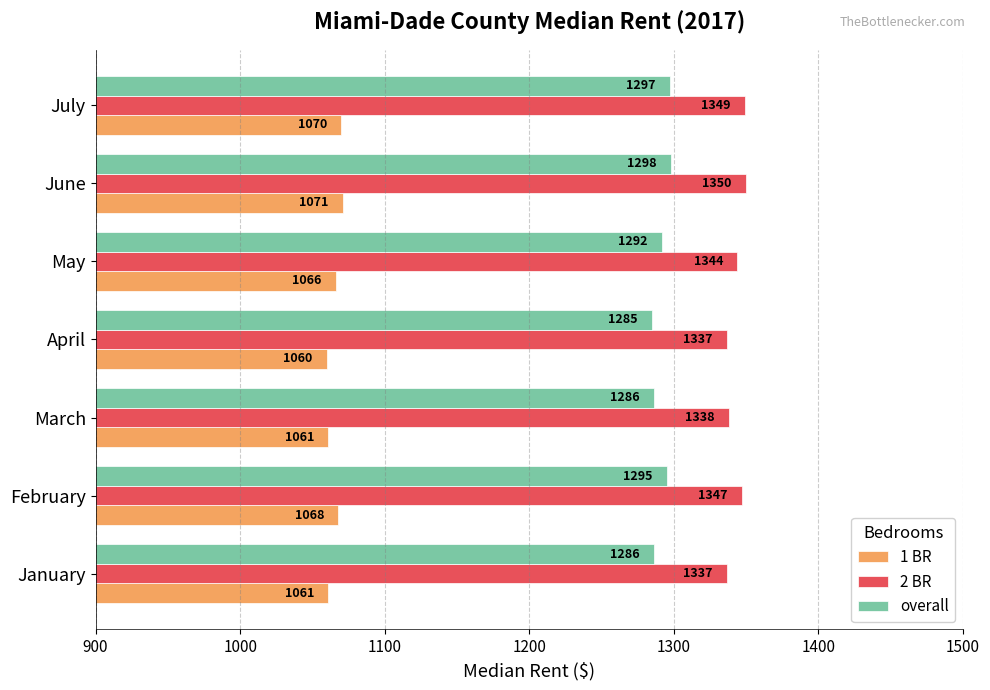

What is the smallest value displayed?

1060